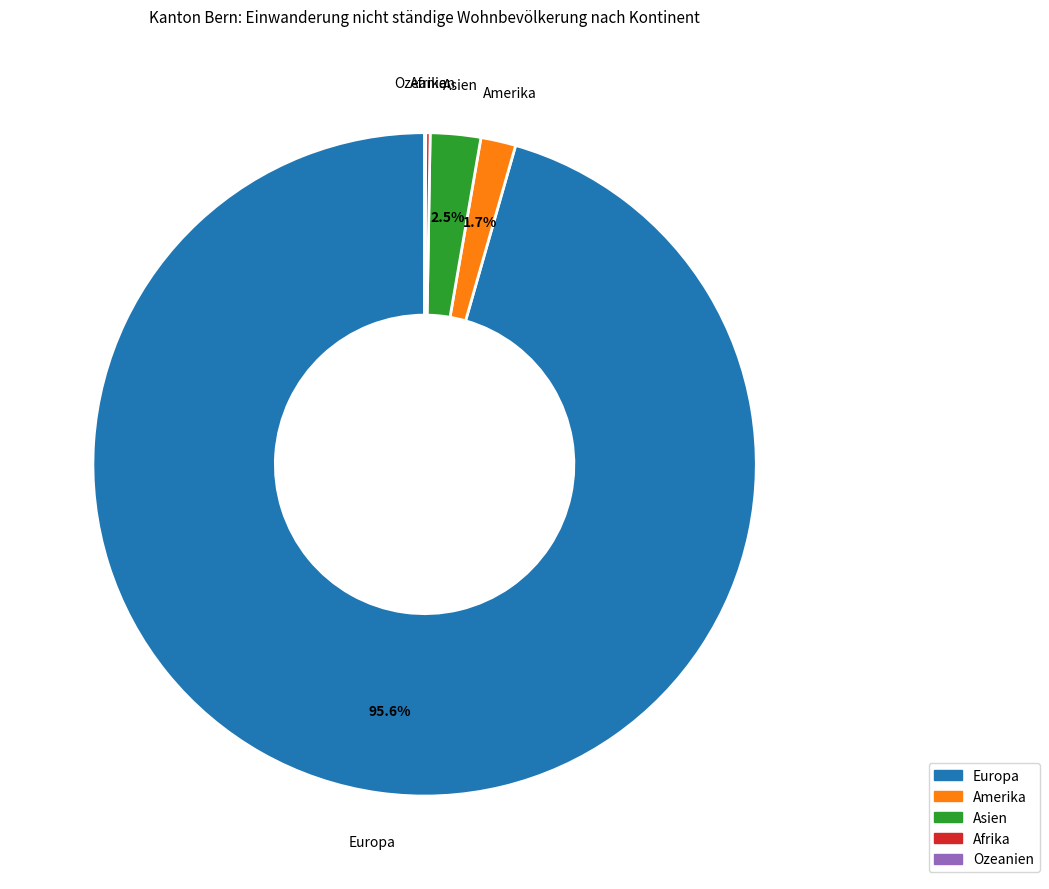

Between Europa and Asien, which is larger?

Europa